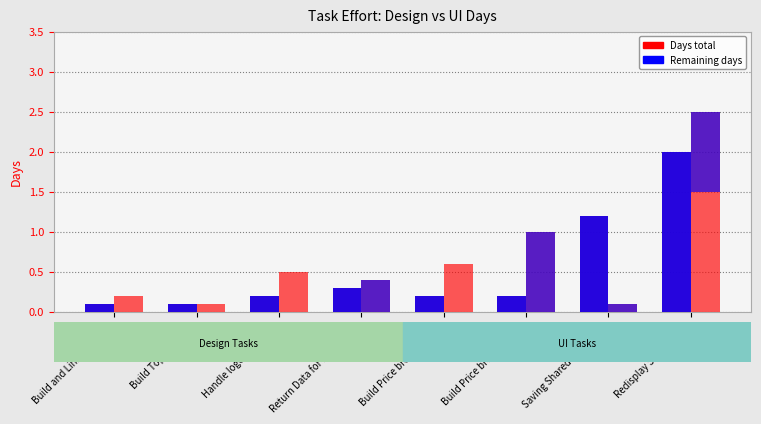

The Design Days series shows 0.3 at Saving Shared Cart Event. True or false?

False